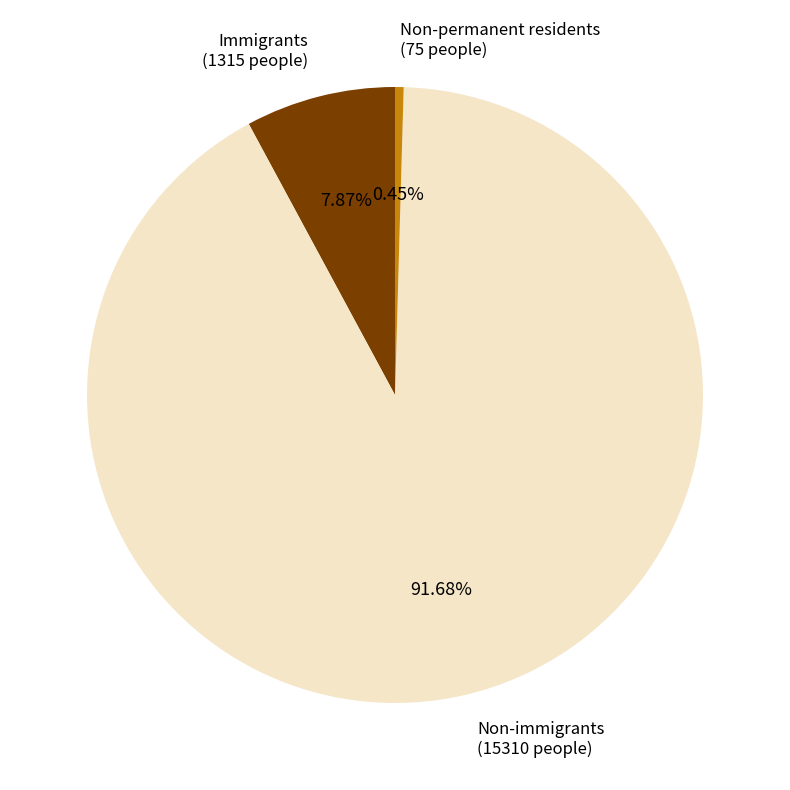

Which category accounts for the majority?

Non-immigrants